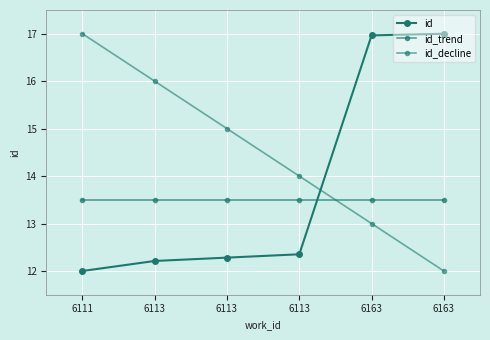

How many lines are shown in the chart?

3